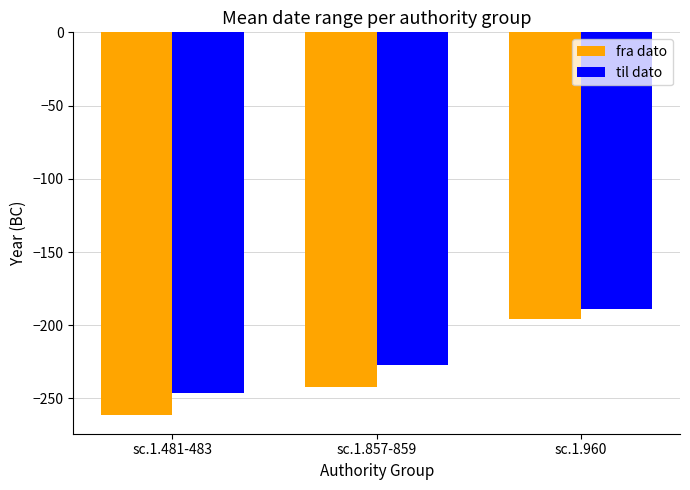

Count the fra dato values in the range -261 to -196.

3